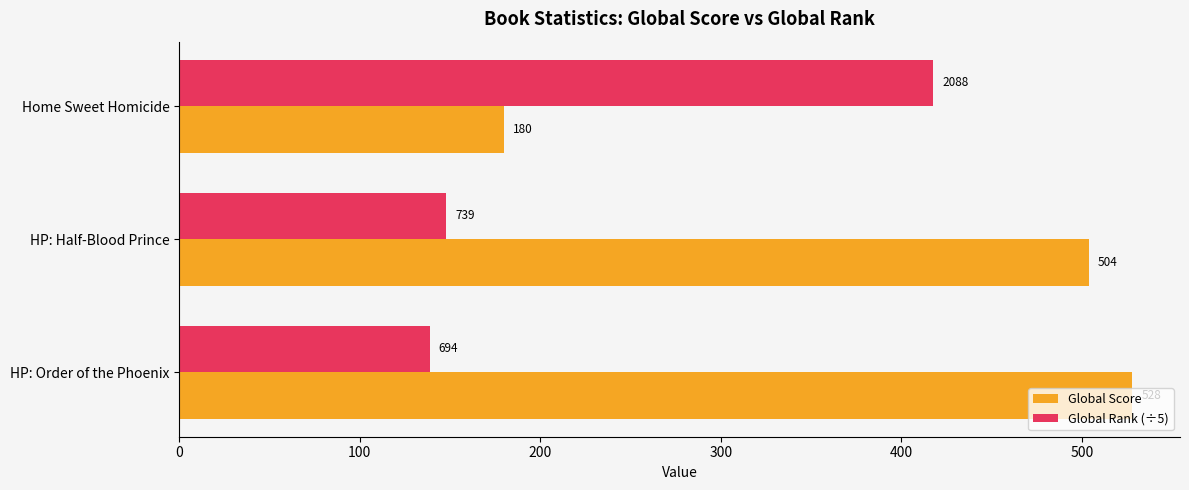

List the labels in order of Global Rank (÷5) value, largest first.

Home Sweet Homicide, HP: Half-Blood Prince, HP: Order of the Phoenix